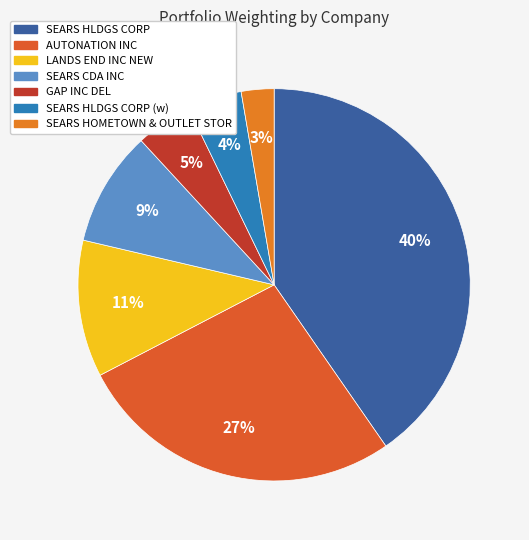

What is the smallest slice in the pie chart?

SEARS HOMETOWN & OUTLET STOR